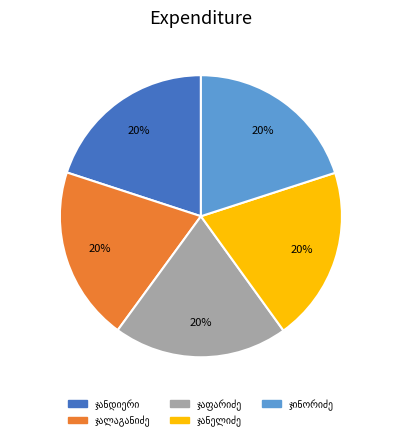

Is there any slice that represents more than half of the pie?

No